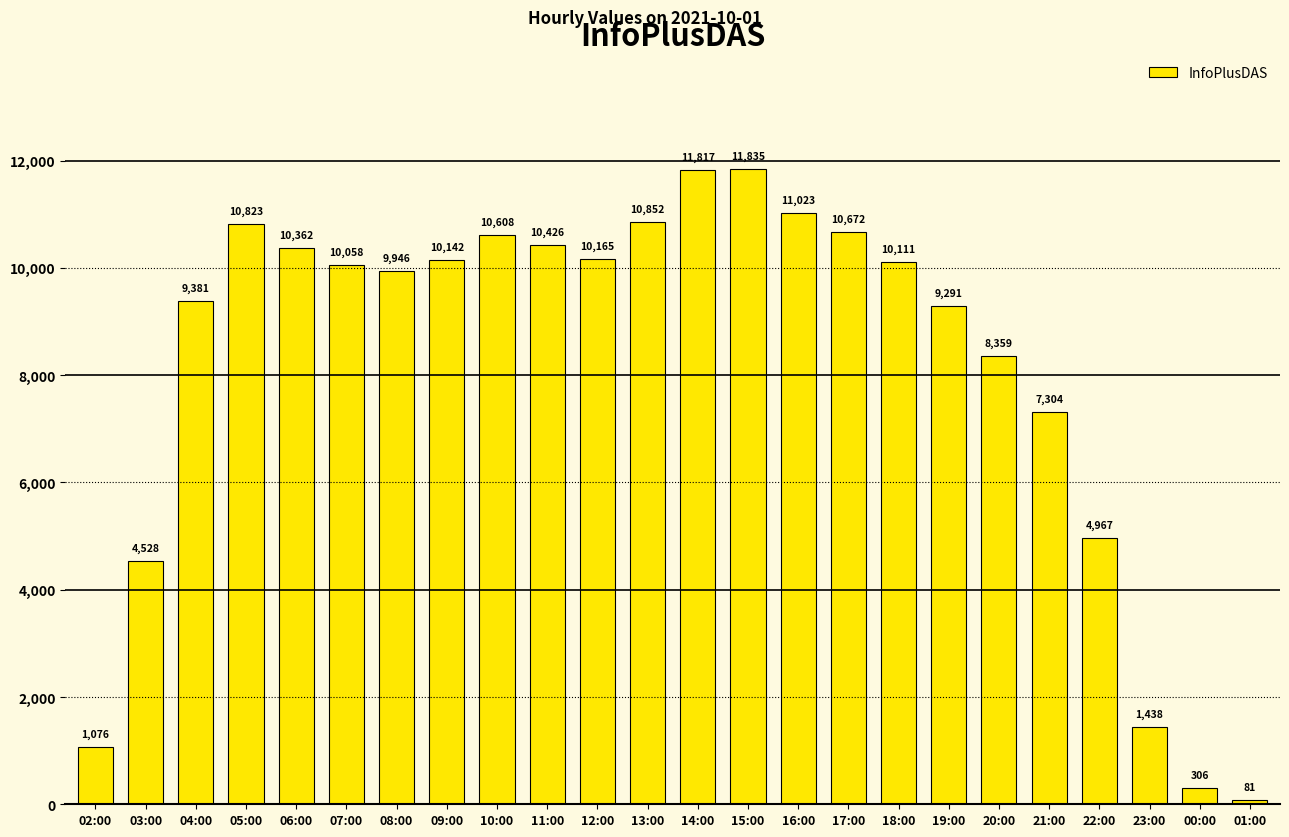

The chart shows a value of 10608 at 10:00. True or false?

True